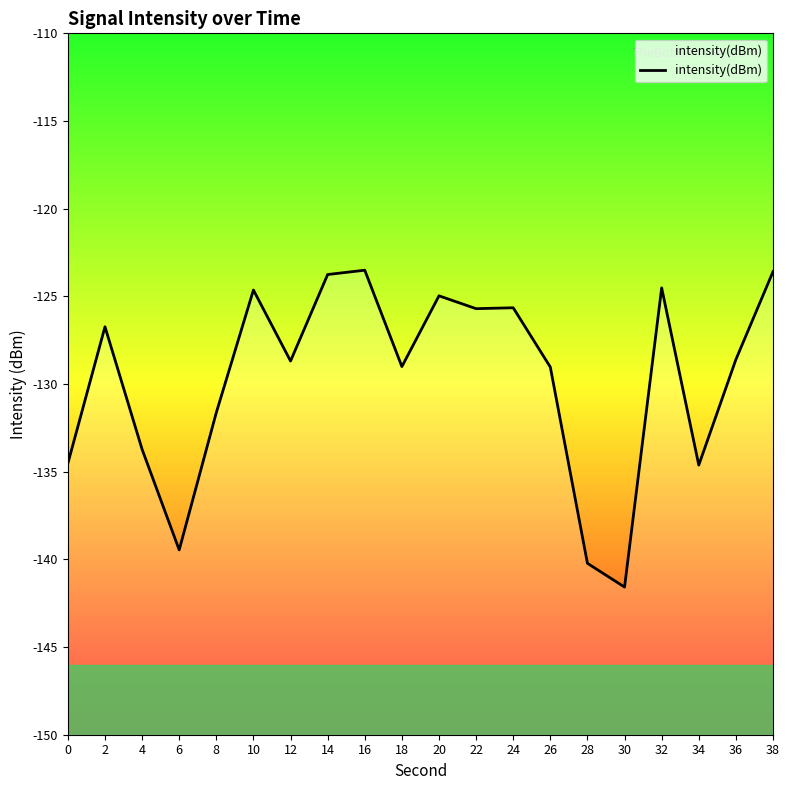

Rank the categories by value from lowest to highest.

30, 28, 6, 34, 0, 4, 8, 26, 18, 12, 36, 2, 22, 24, 20, 10, 32, 14, 38, 16